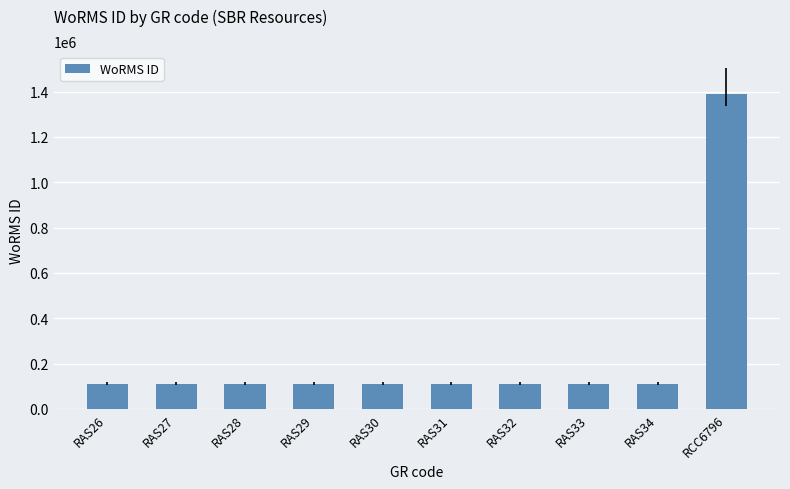

At which category does the chart reach its peak across all series?

RCC6796